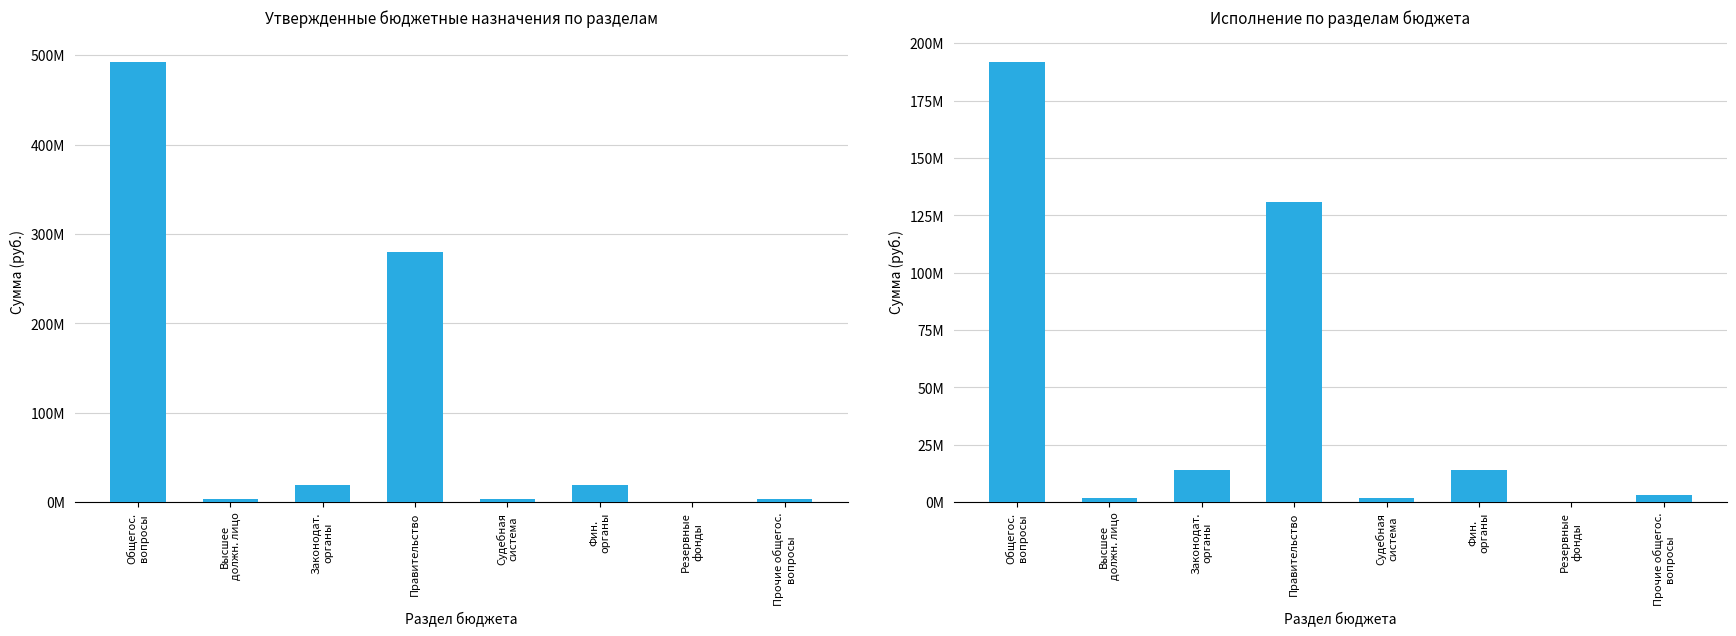

What is the difference between the Исполнено values at Фин.
органы and Прочие общегос.
вопросы?

10675168.1